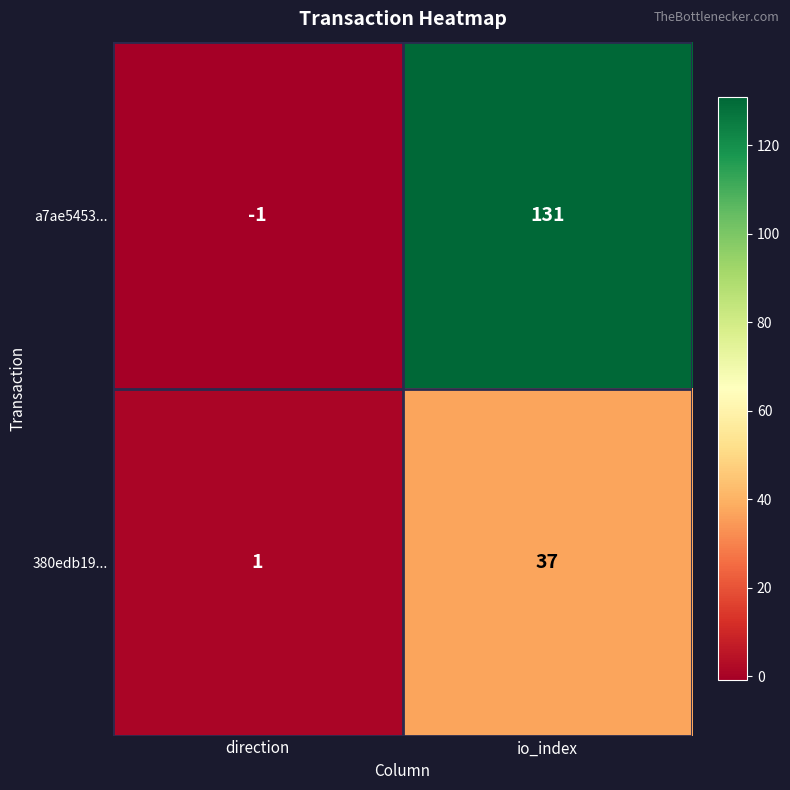

What is the difference between the maximum and minimum values in the a7ae5453... series?

132